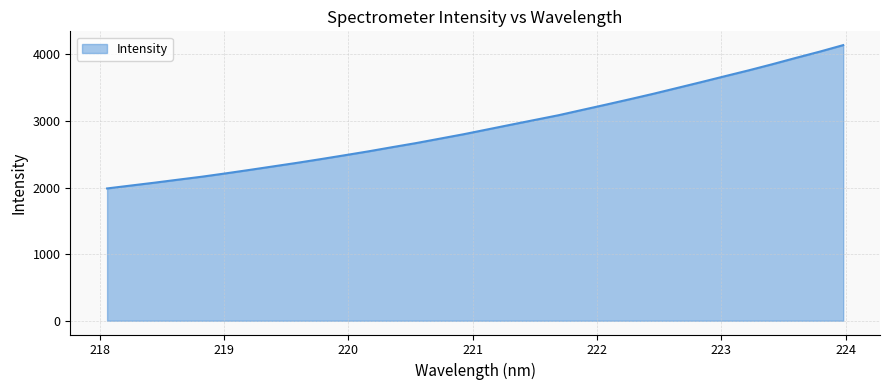

True or false: the data has more than 0 interior local peaks.

False